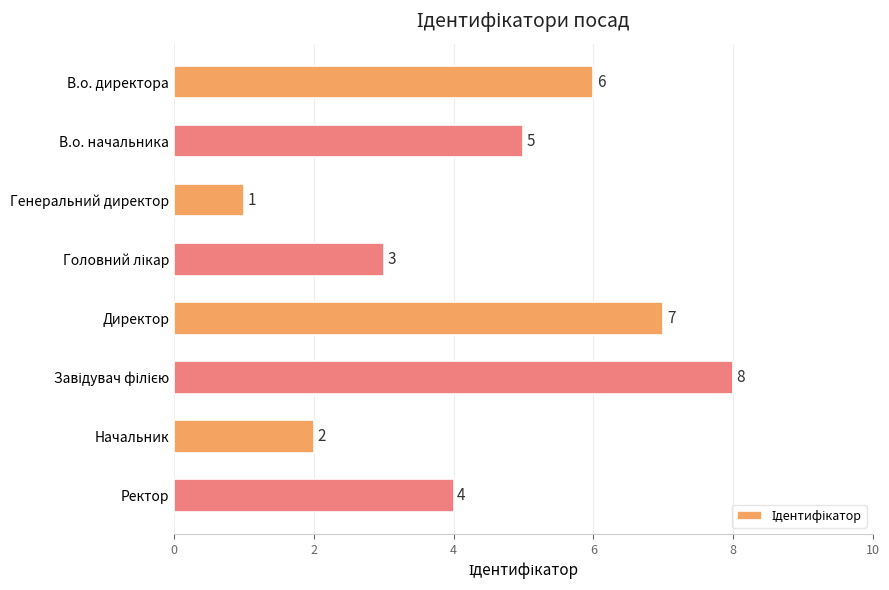

Where is the data nearest to the value 4?

Ректор